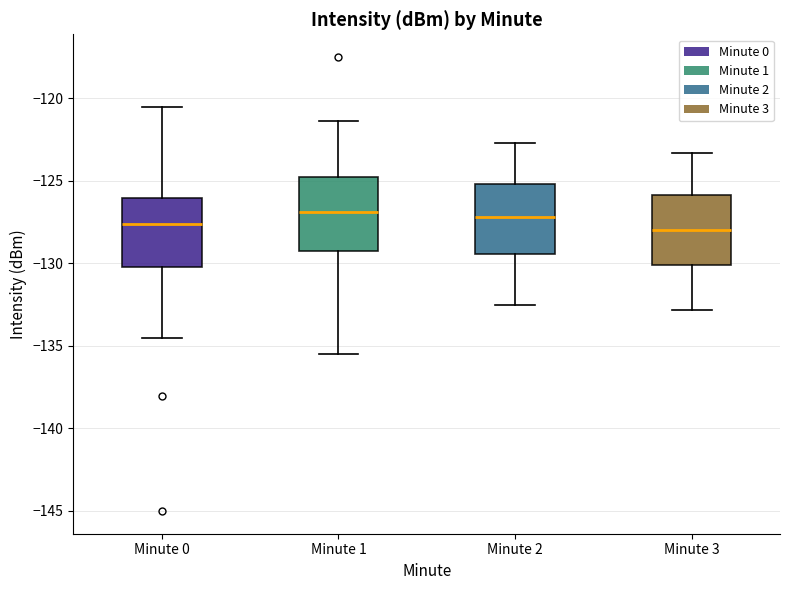

Reading left to right, transcribe this box plot: for each box, give where its median line is, the range the box spans, and where its two whiskers end, as read against the y-axis. The values are not printed on the chart, so give them approximately, as read against the axis.

Minute 0: median -127.5, box -130.0 to -126.0, whiskers -134.5 to -120.5
Minute 1: median -127.0, box -129.5 to -125.0, whiskers -135.5 to -121.5
Minute 2: median -127.0, box -129.5 to -125.0, whiskers -132.5 to -122.5
Minute 3: median -128.0, box -130.0 to -126.0, whiskers -133.0 to -123.5